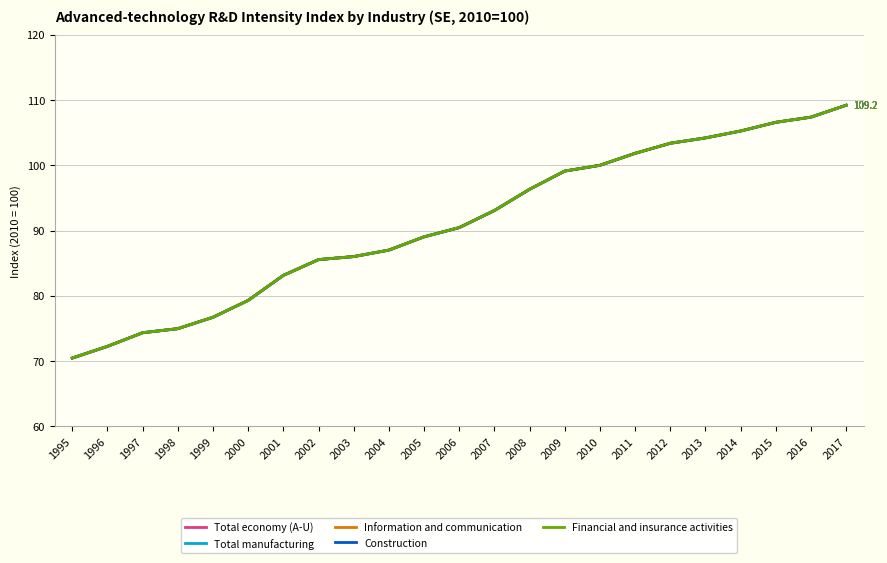

Which series changed the most between 1998 and 2001?

Total economy (A-U)